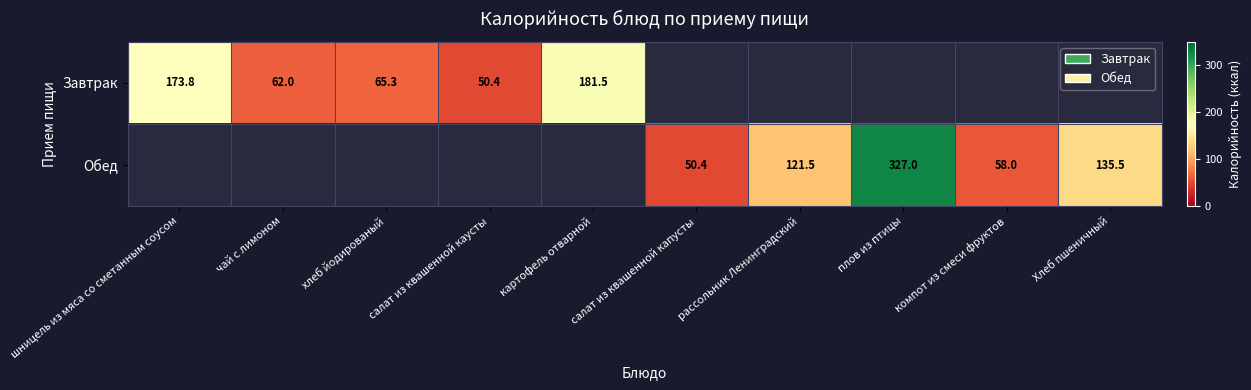

What is the sum of the Завтрак values at хлеб йодированый and салат из квашенной каусты?

115.7